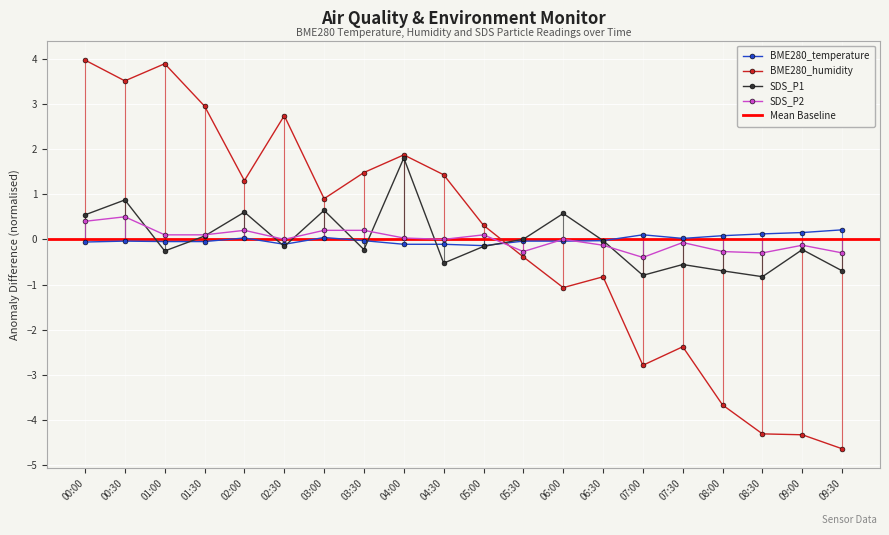

What position from the left is 08:30?

18